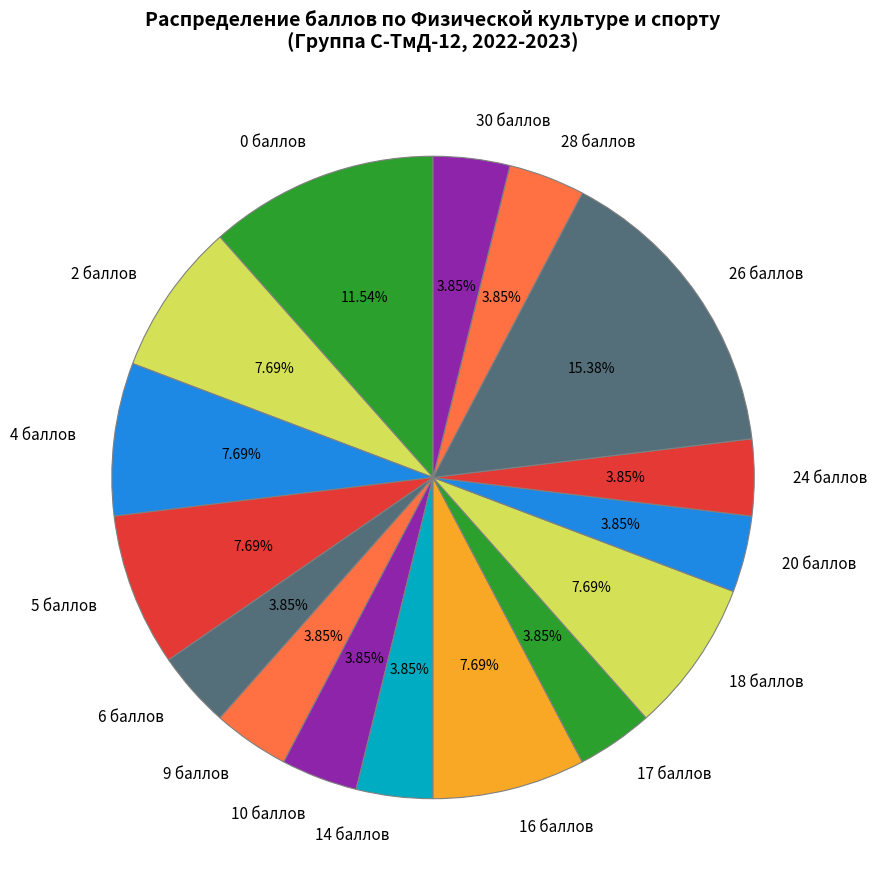

Does 24 баллов represent more than half of the total?

No